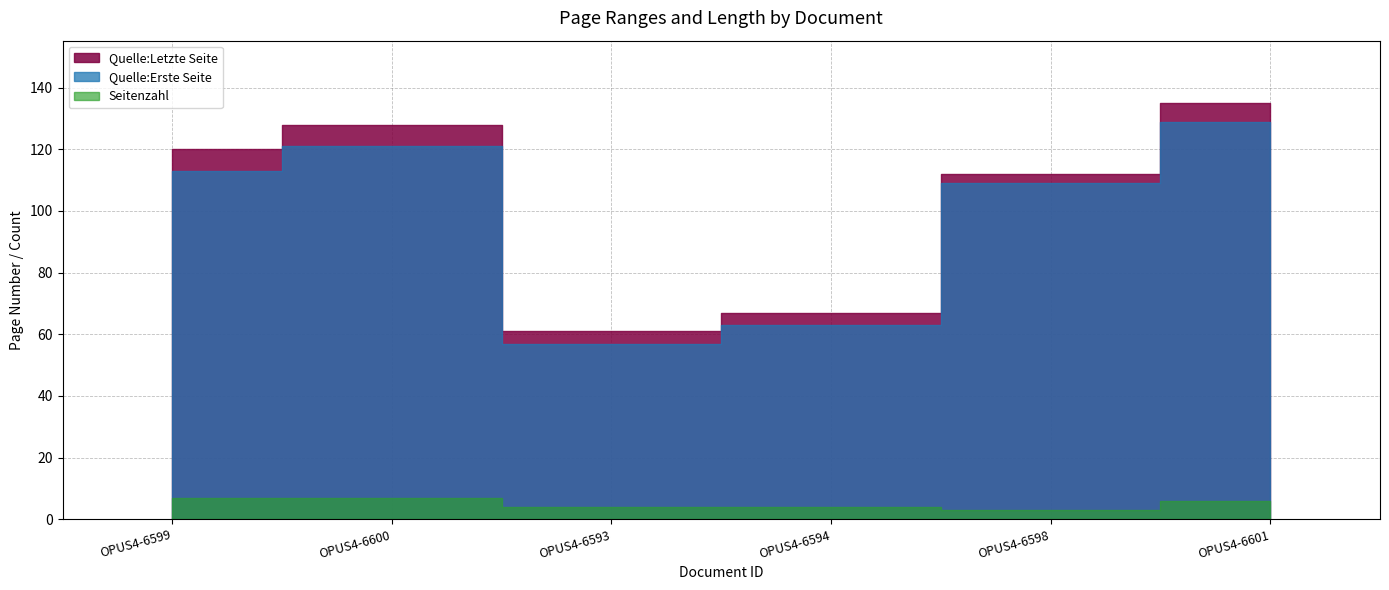

What is the sum of the Quelle:Erste Seite values at OPUS4-6599 and OPUS4-6600?

234